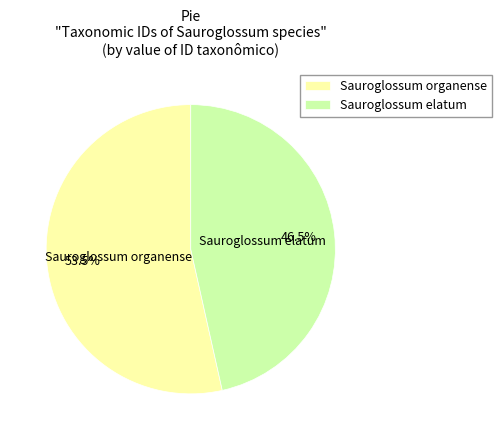

Rank the categories by value from highest to lowest.

Sauroglossum organense, Sauroglossum elatum